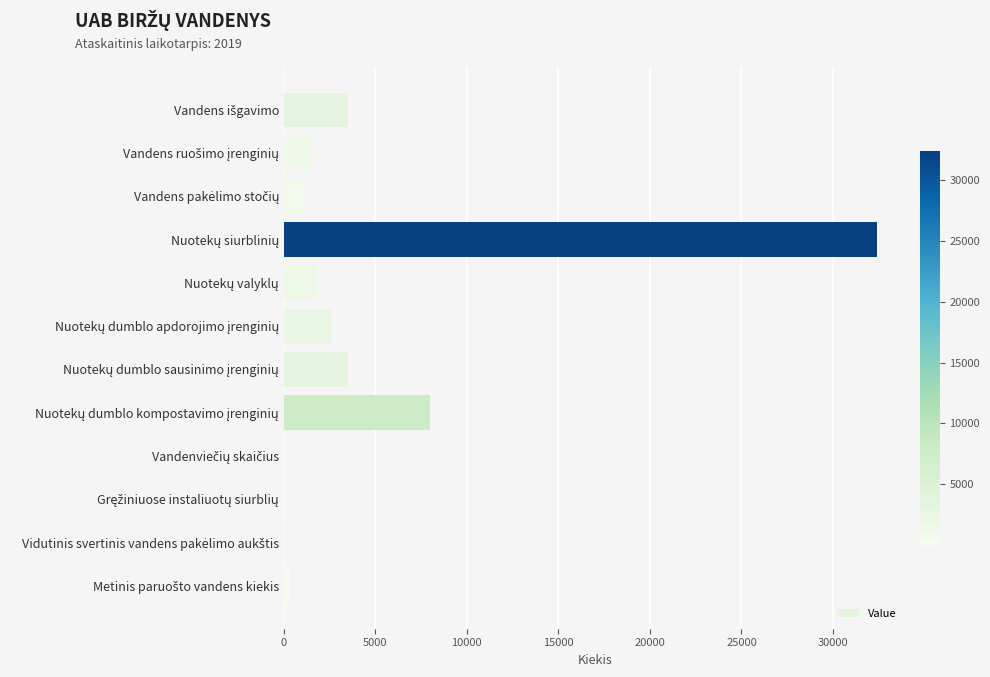

What is the greatest value displayed?

32412.0